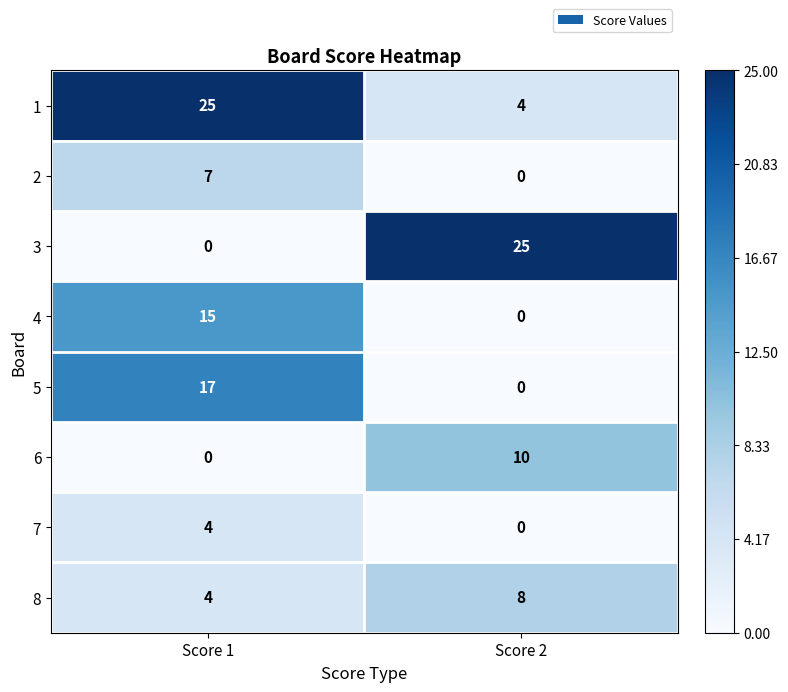

Reading left to right, extract all data points from this chart.

1: 25	4
2: 7	0
3: 0	25
4: 15	0
5: 17	0
6: 0	10
7: 4	0
8: 4	8